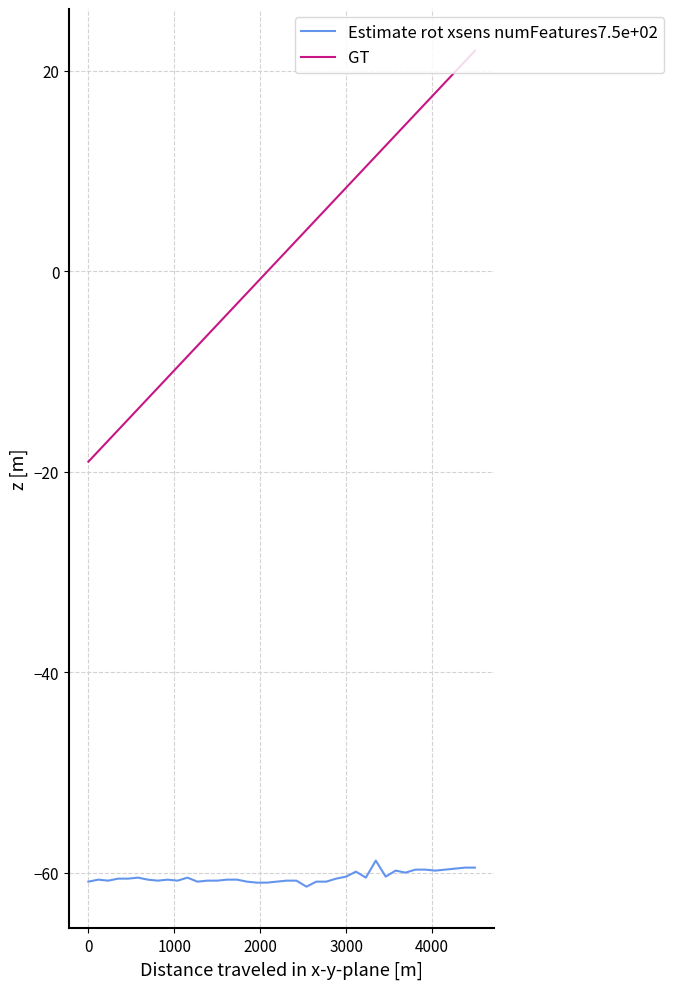

What is the greatest value displayed?

22.0